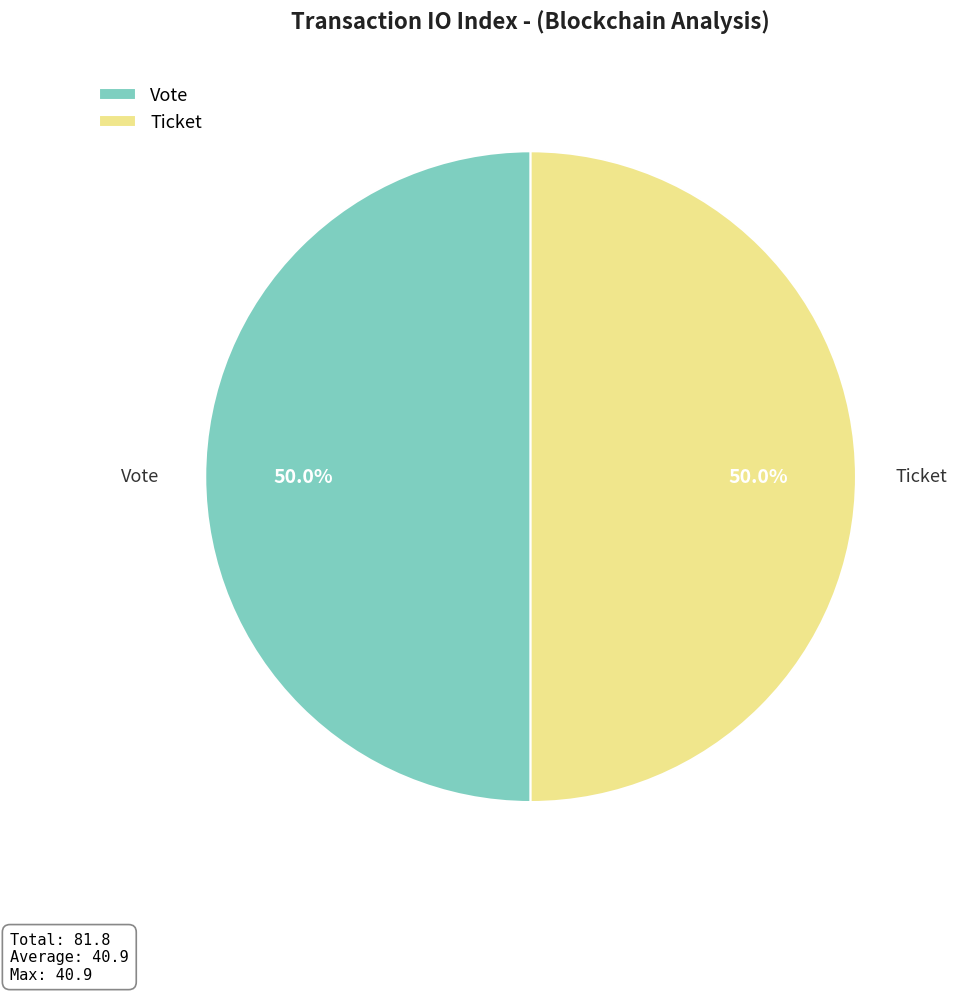

What percentage do Vote and Ticket together represent?

100.0%